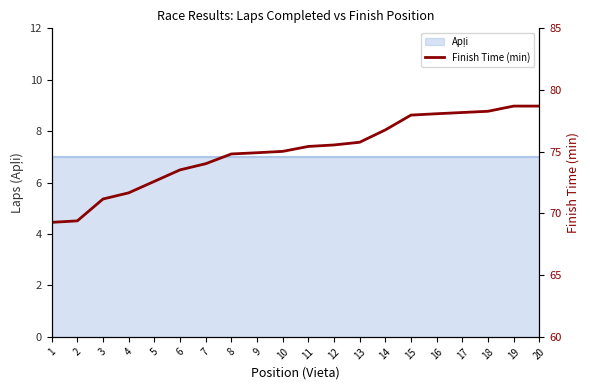

True or false: the data has more than 2 interior local peaks.

False